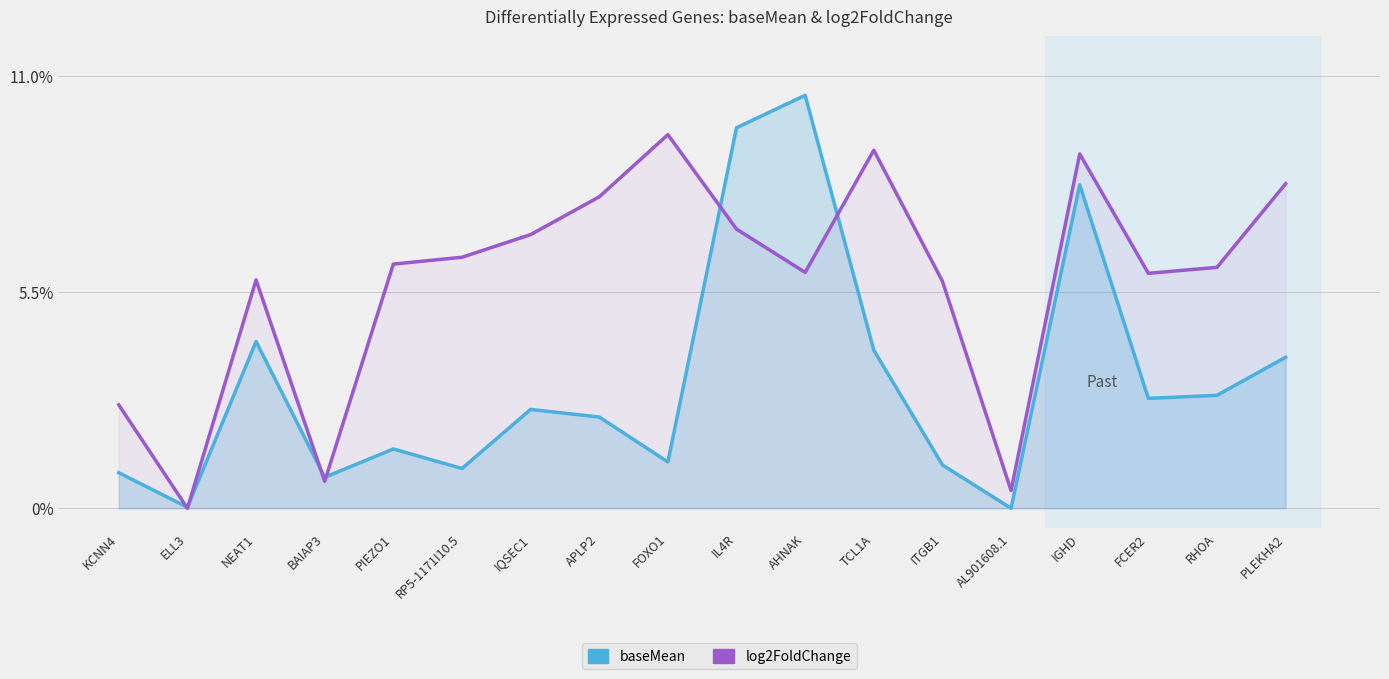

Reading left to right, extract all data points from this chart.

baseMean: 0.9	0.0	4.2	0.8	1.5	1.0	2.5	2.3	1.2	9.7	10.5	4.0	1.1	0.0	8.2	2.8	2.9	3.8
log2FoldChange: 2.6	0.0	5.8	0.7	6.2	6.4	7.0	7.9	9.5	7.1	6.0	9.1	5.8	0.5	9.0	6.0	6.1	8.3